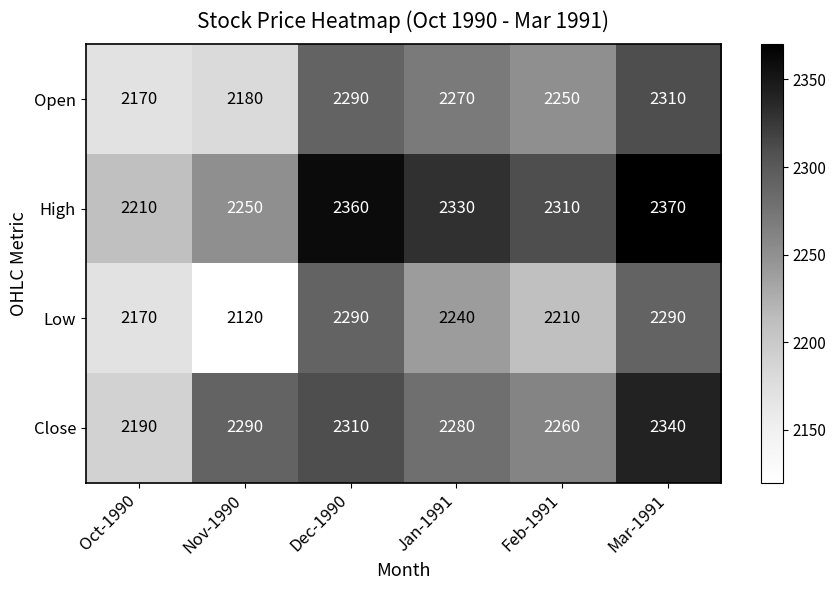

What is the approximate value of Open at Oct-1990?

2170